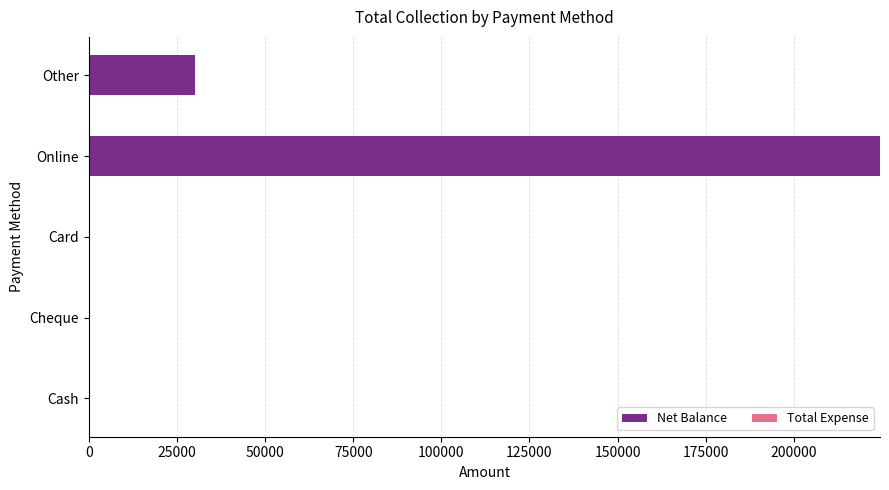

Where is the data nearest to the value 112242?

Other